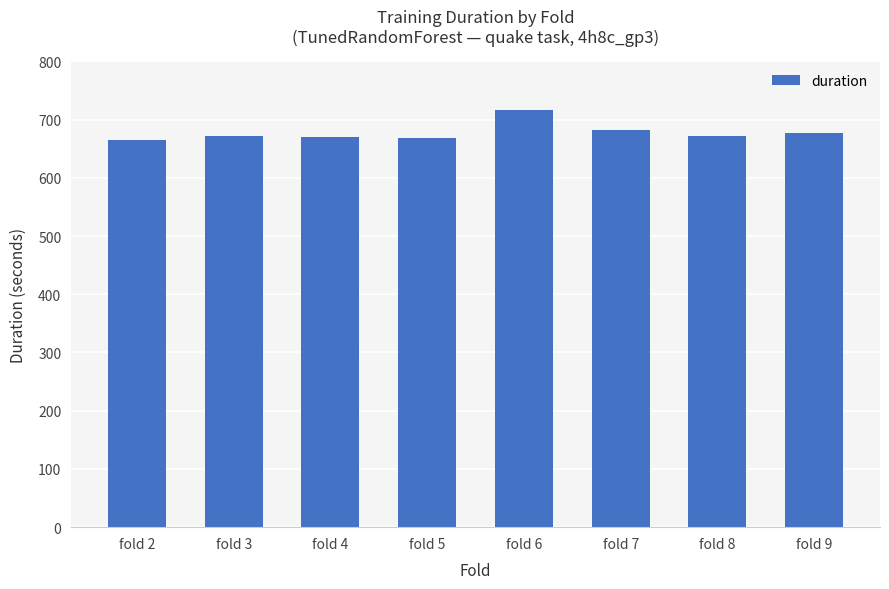

True or false: the data shows 672.5 at fold 3.

True